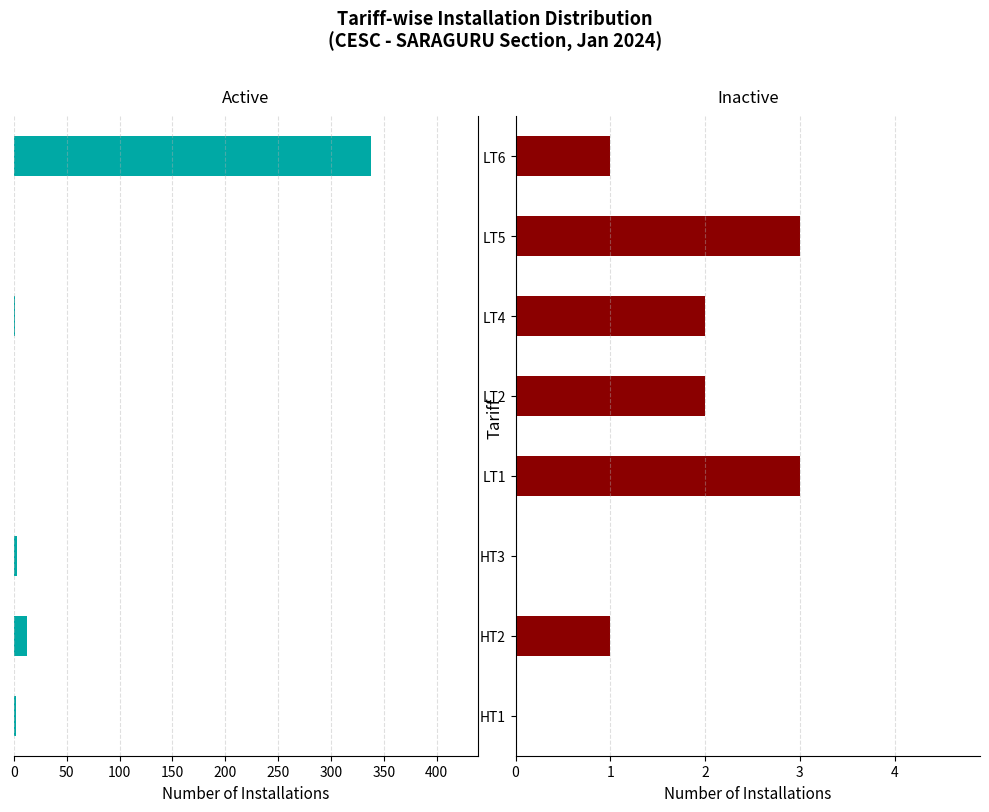

Is the value of Inactive at LT6 greater than the value of Active at LT6?

No